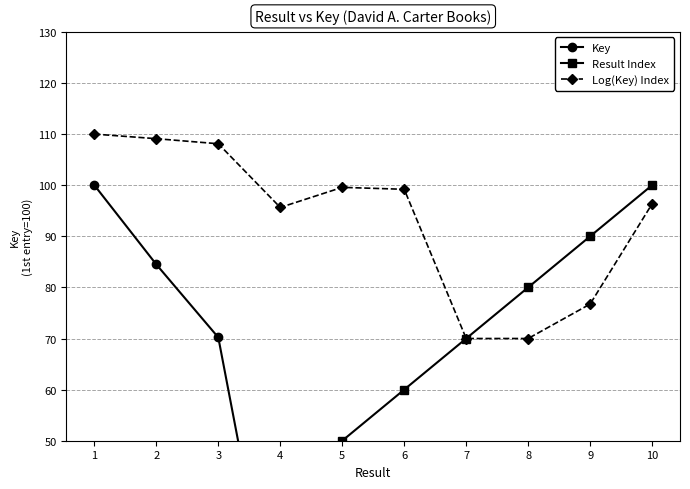

At 1, list the series in order from largest to smallest.

Log(Key) Index, Key, Result Index